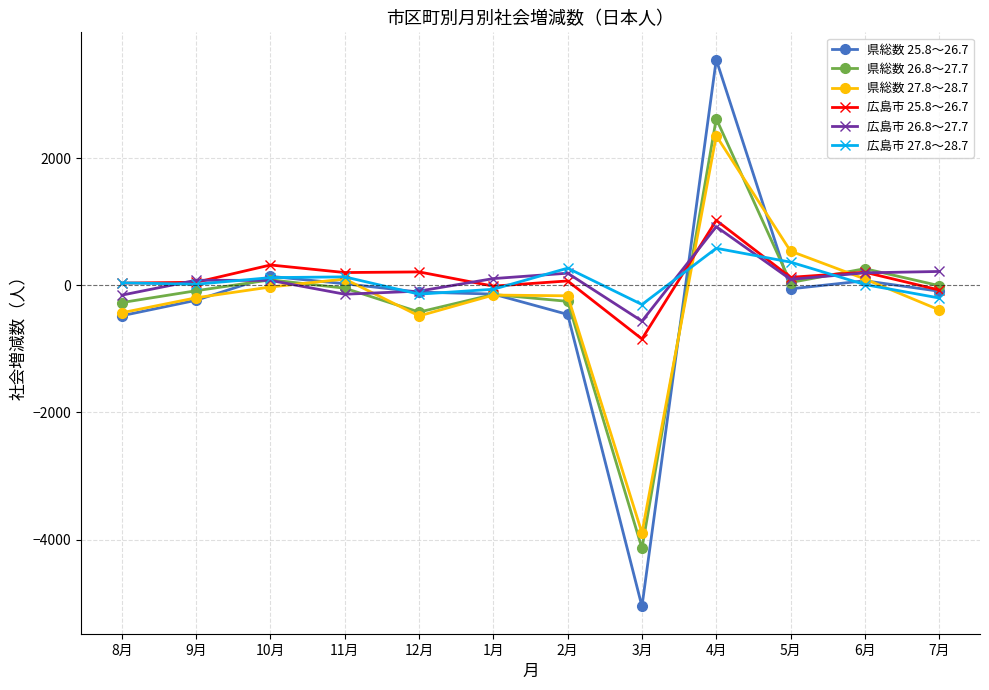

Does the chart have visible grid lines?

Yes